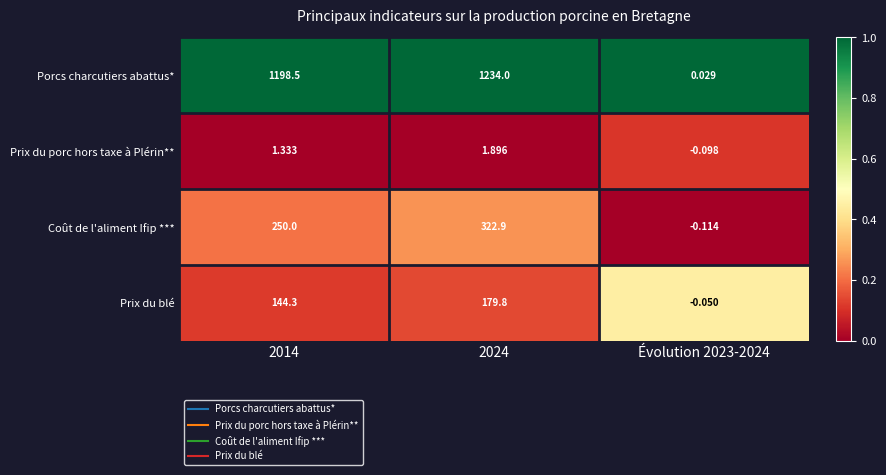

Which series has the largest total across all categories?

Porcs charcutiers abattus*